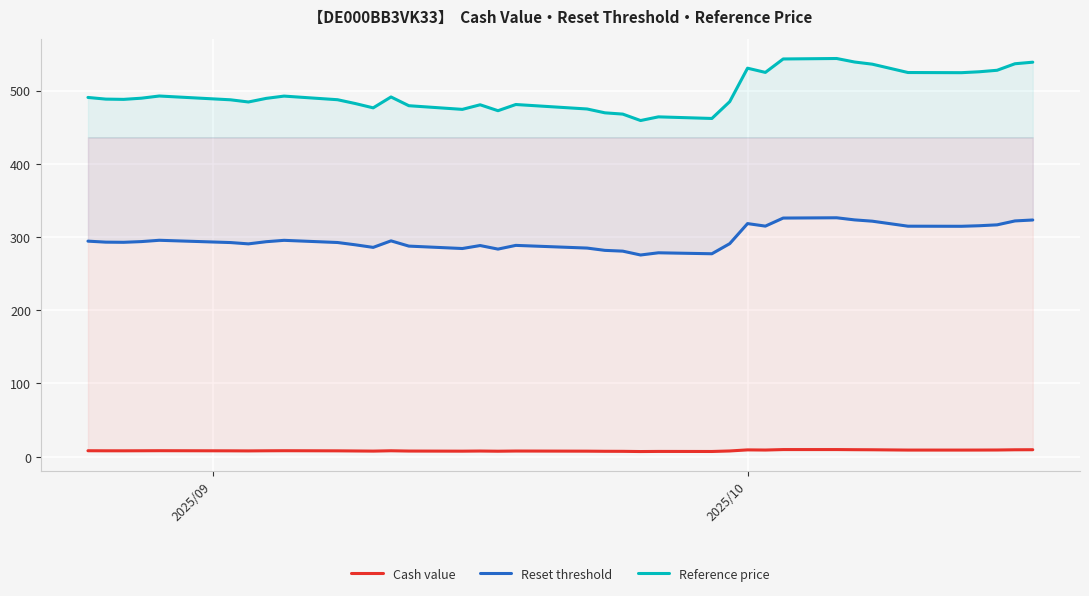

What is the difference between the maximum and minimum values in the Reference price series?

84.7